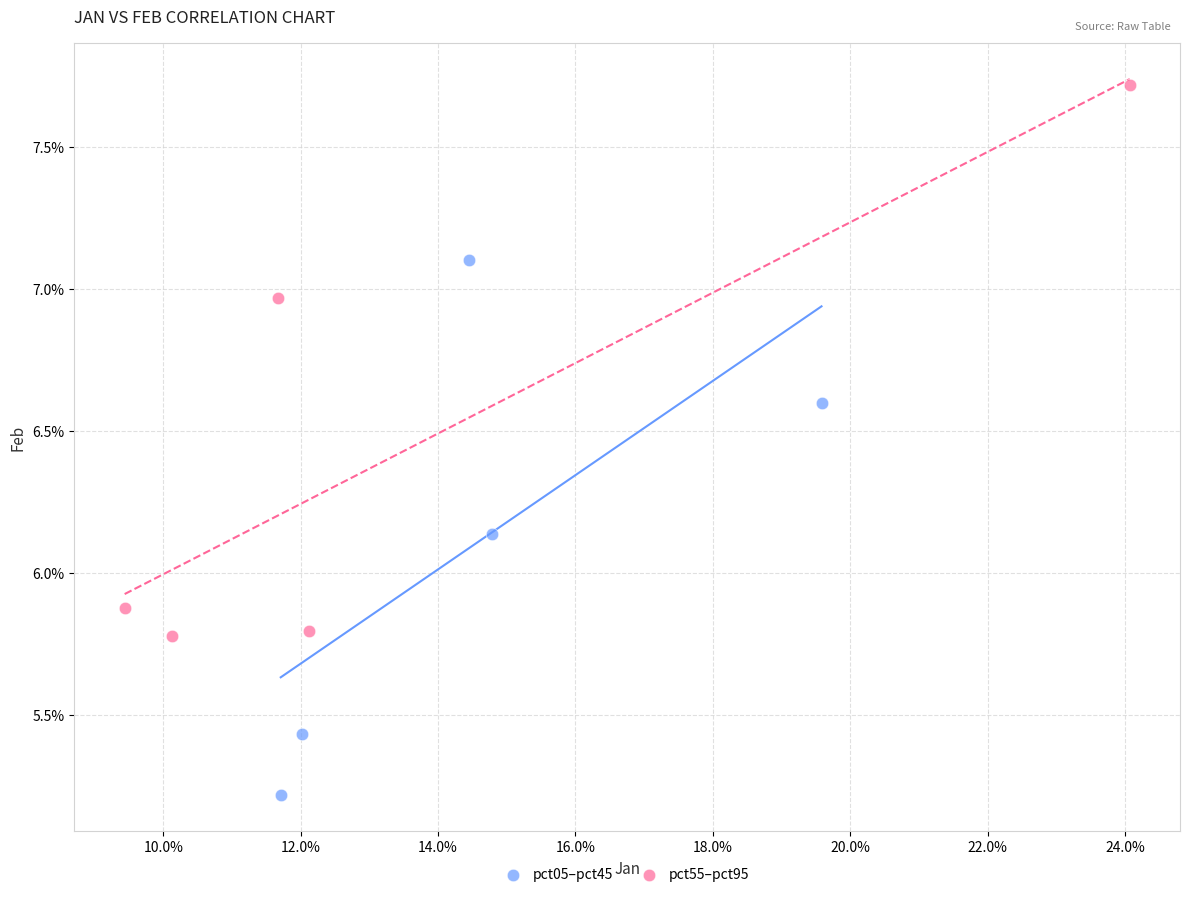

Which series contains the highest Y value?

pct55–pct95